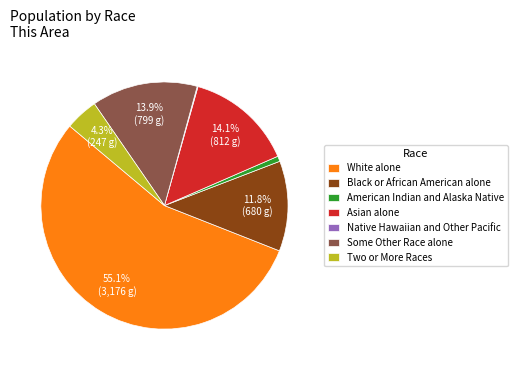

Approximately how many times larger is the value at Two or More Races compared to Black or African American alone?

0.4